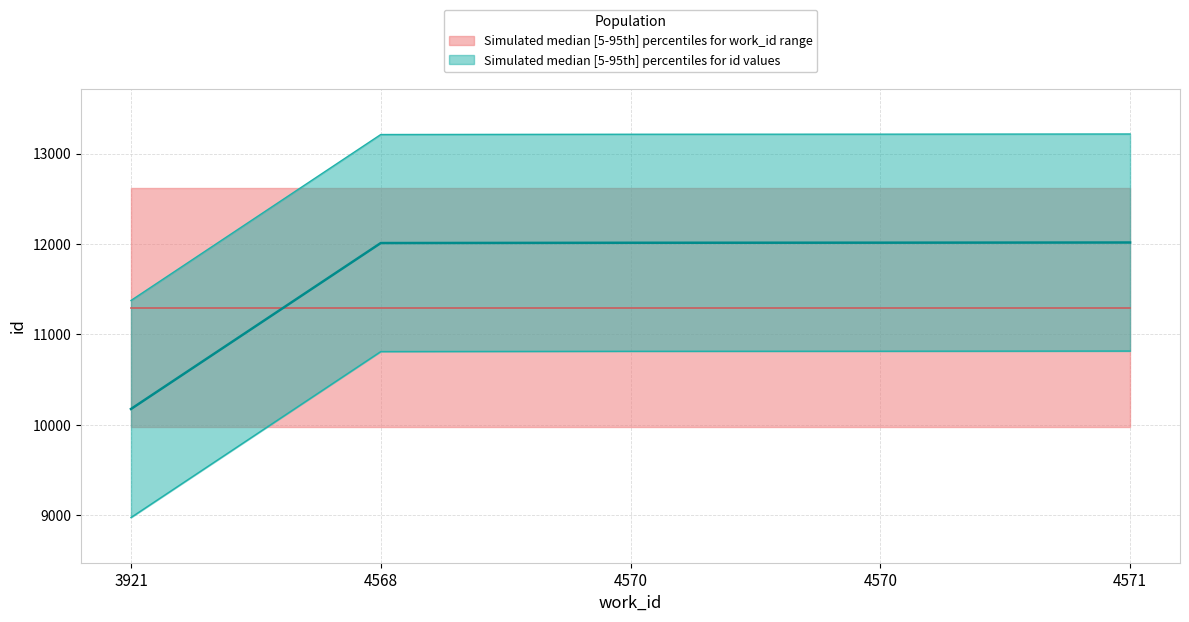

Between 4570 and 4571, which series saw the biggest shift?

id_upper